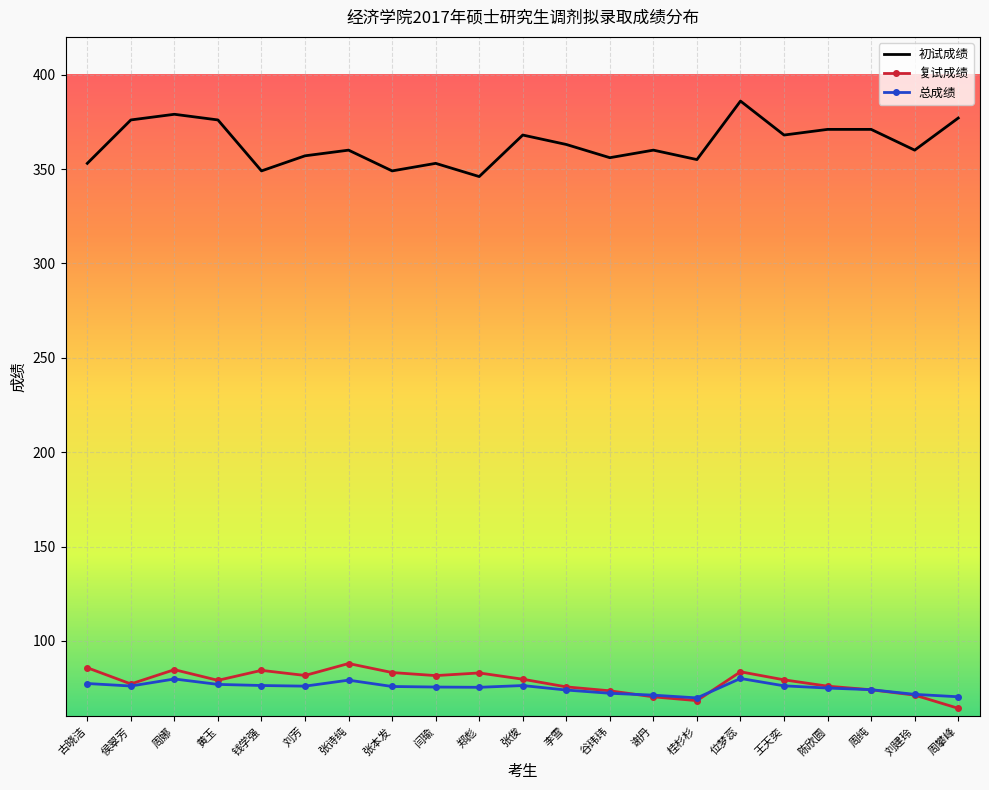

What is the difference between the maximum and minimum values in the 总成绩 series?

10.3